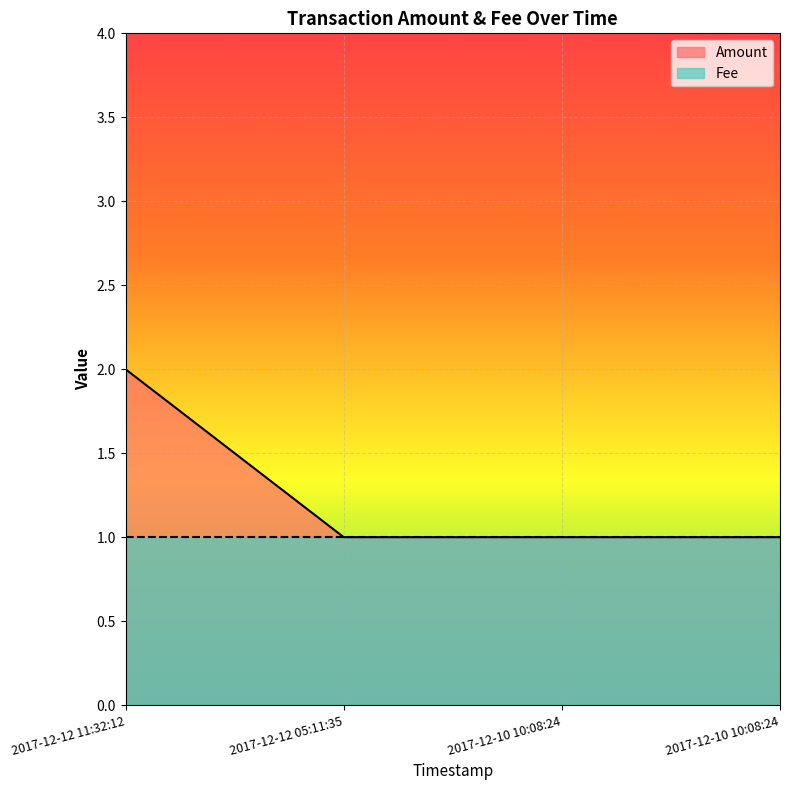

At which category does the chart reach its peak across all series?

2017-12-12 11:32:12